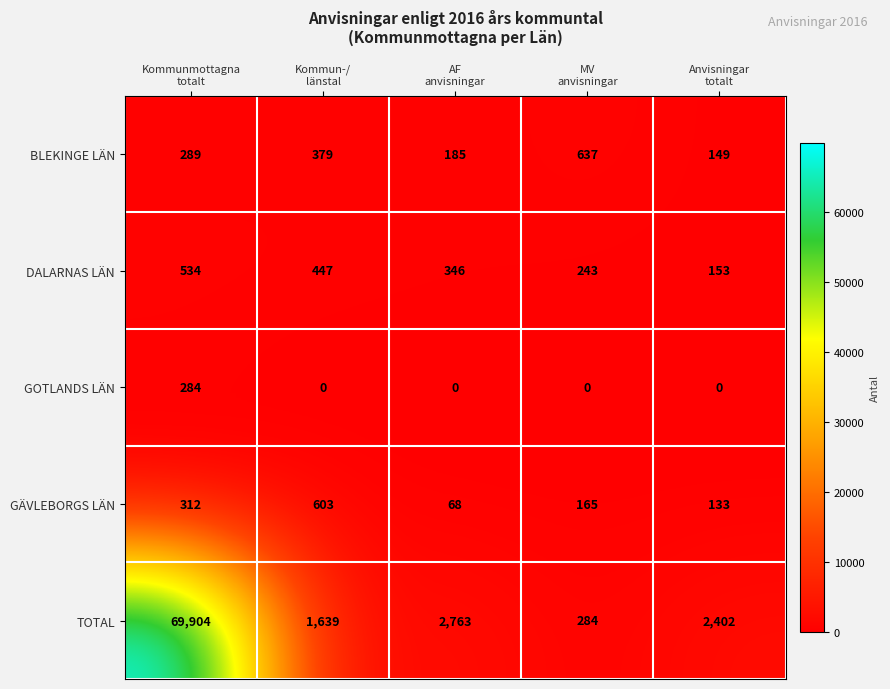

What is the spread (max minus min) of values at Kommun-/
länstal?

1639